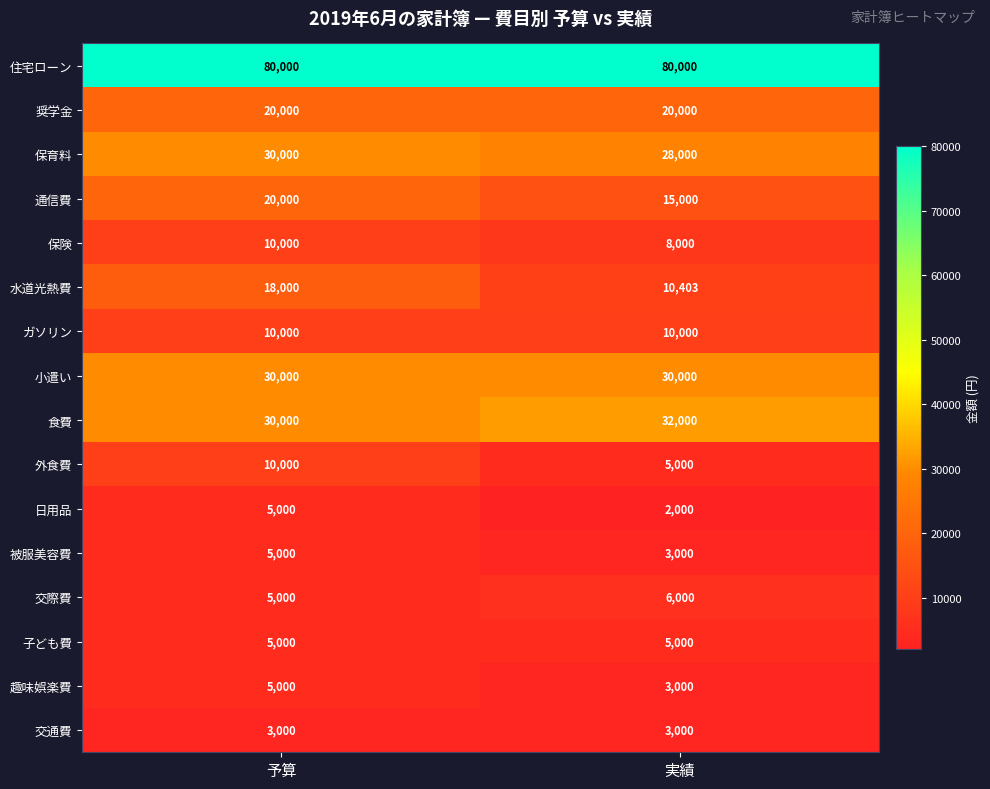

What is the maximum value for 食費?

32000